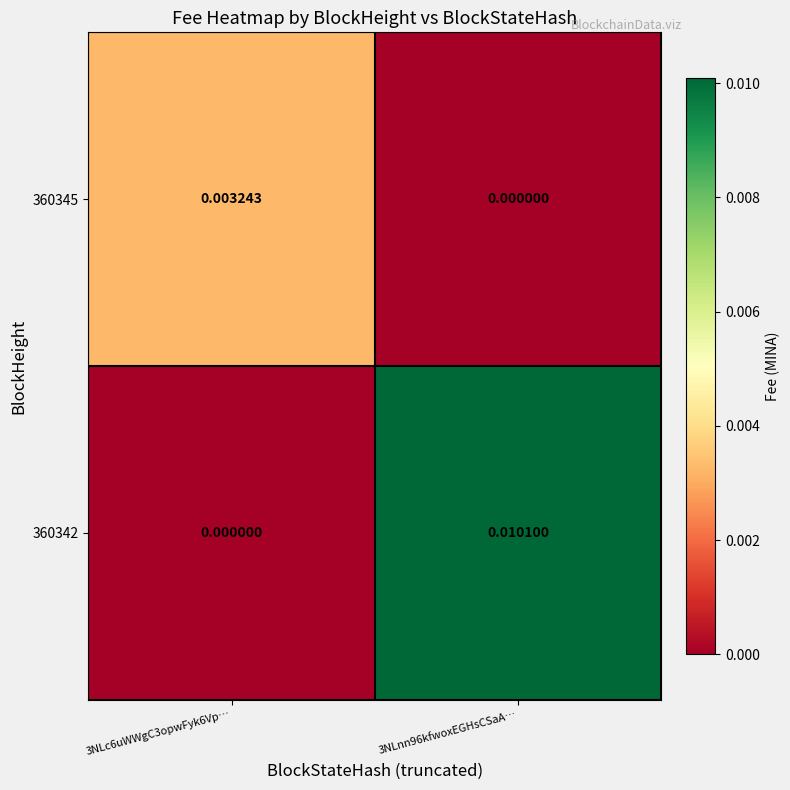

Is the value of 360345 at 3NLc6uWWgC3opwFyk6Vp… greater than the value of 360342 at 3NLc6uWWgC3opwFyk6Vp…?

Yes